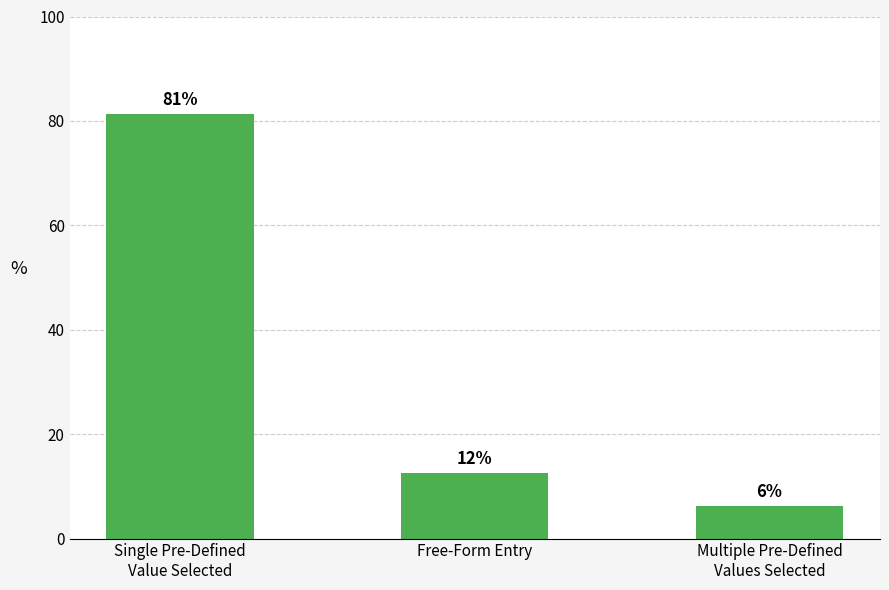

Where does the data first go above 12?

Single Pre-Defined
Value Selected